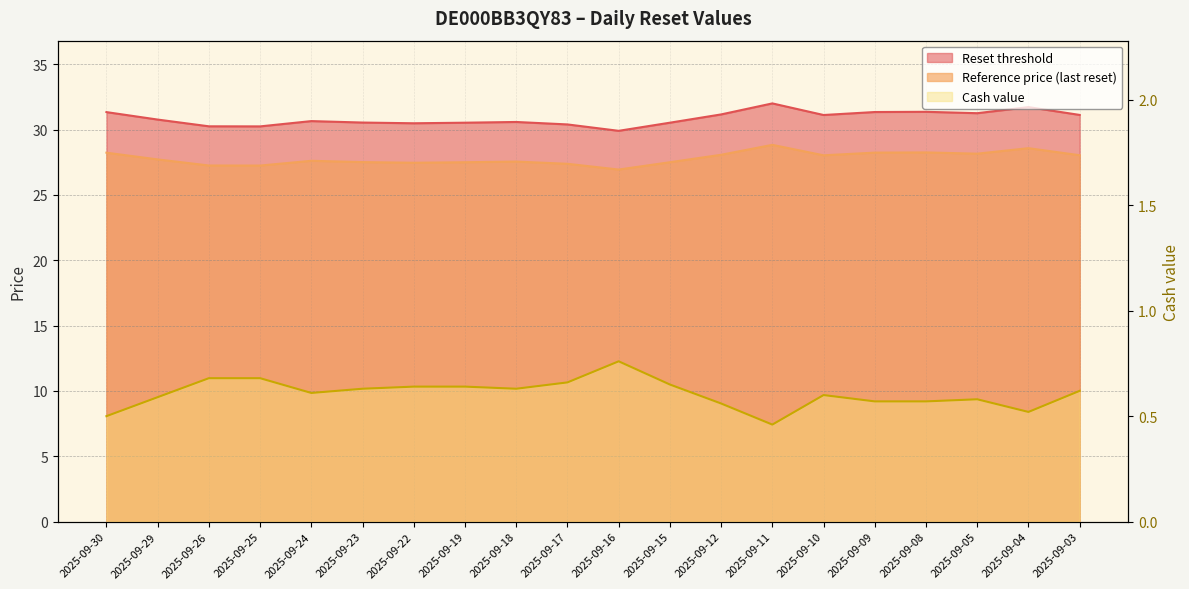

What is the difference between the maximum and second lowest values in the Reset threshold series?

1.8